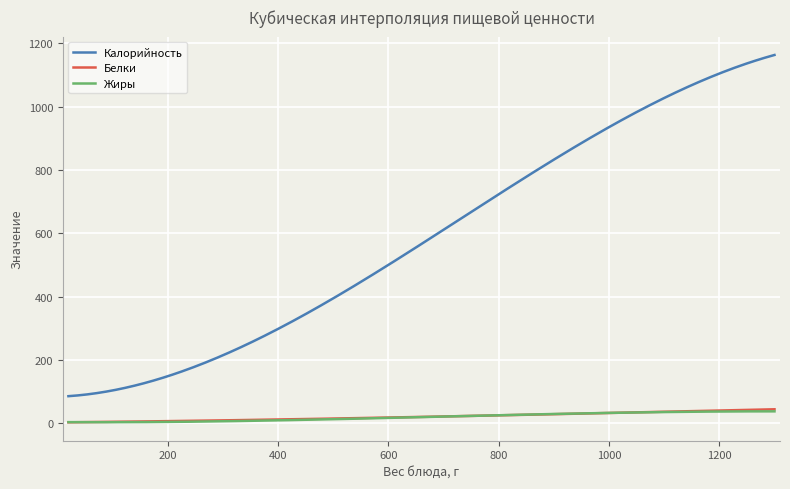

What is the highest value of the Калорийность series?

1163.4